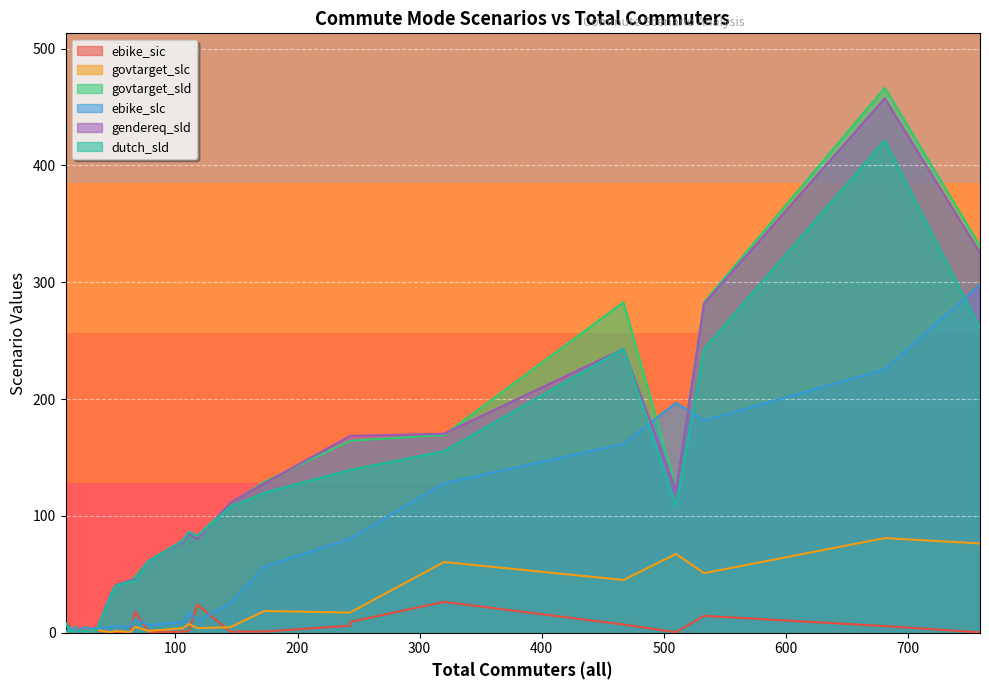

In gendereq_sld, how many points are higher than both neighbors (excluding endpoints)?

9